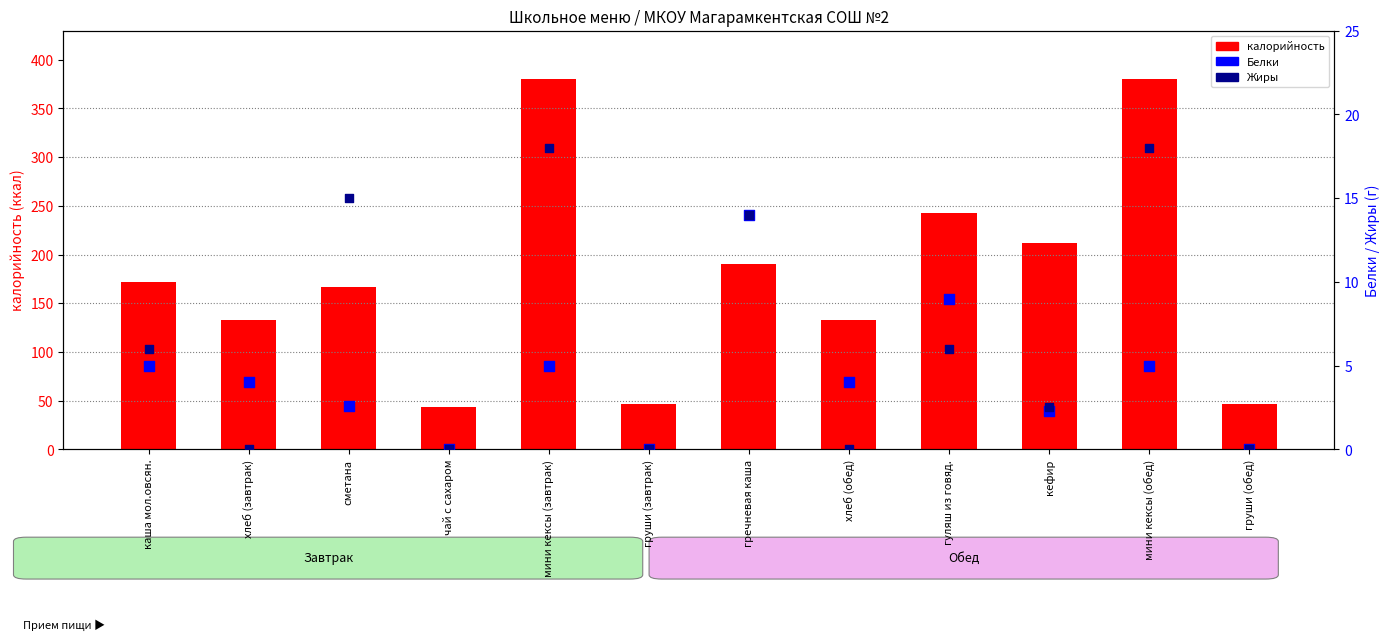

Is the value of Жиры at гречневая каша greater than the value of калорийность at сметана?

No